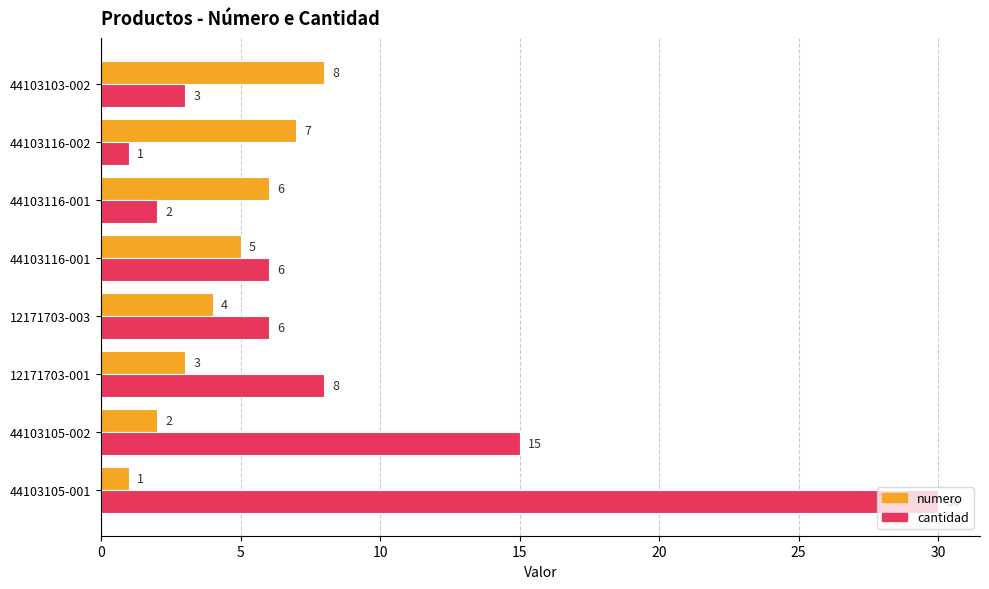

What is the difference between the maximum and second lowest values in the numero series?

6